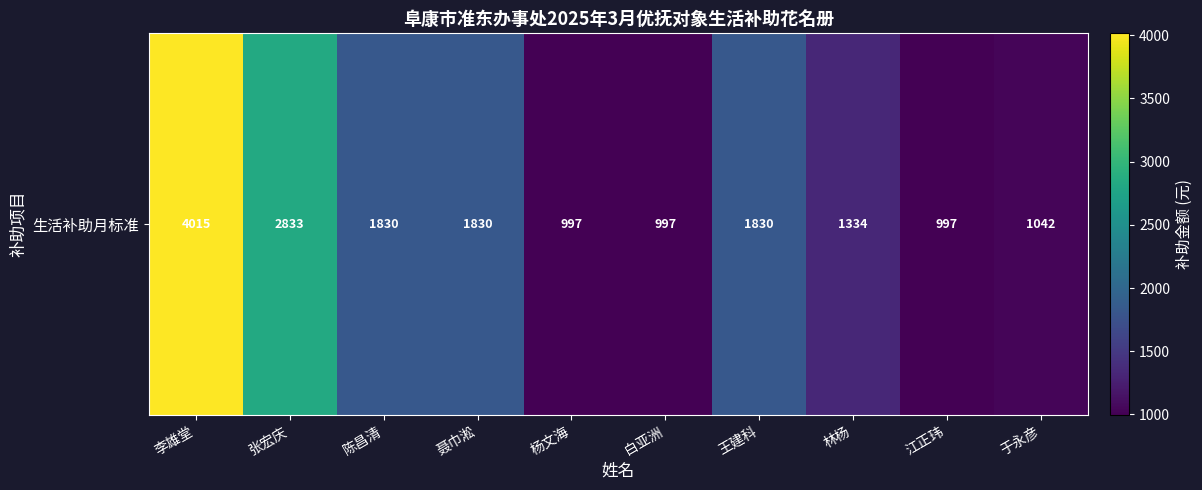

What is the change in value from 陈昌清 to 杨文海?

-833